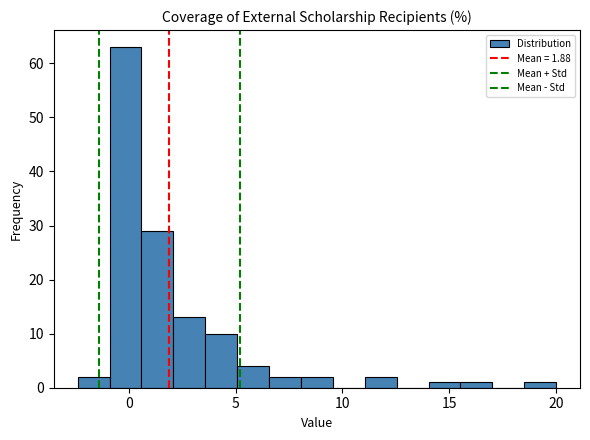

Read against the x-axis, roughly where is the centre of the tallest bar?

0.0